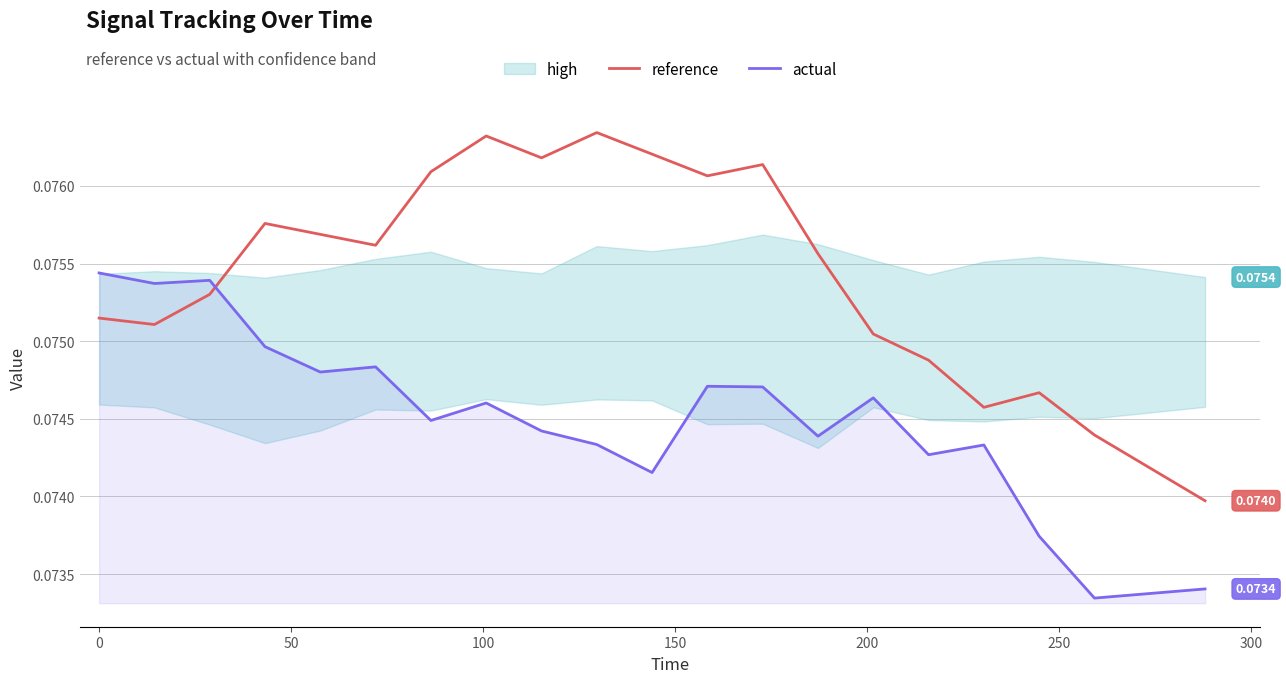

True or false: actual and reference intersect in this chart.

True